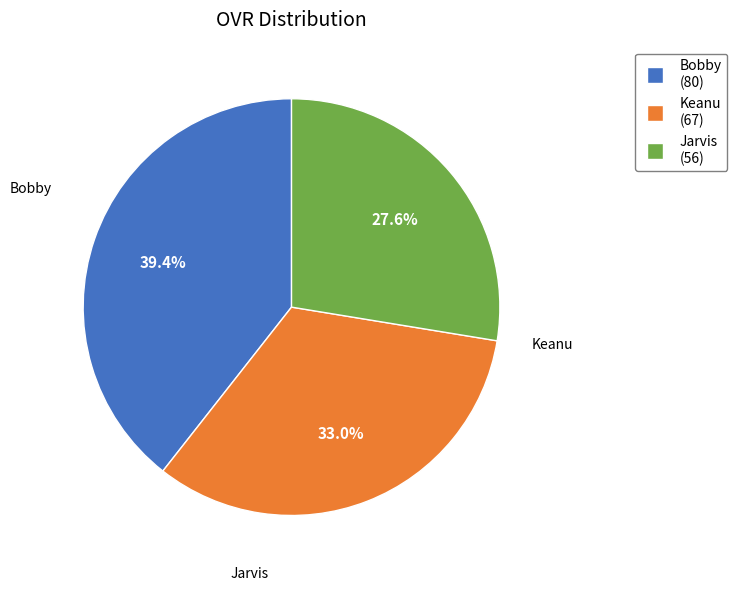

To the nearest percent, what is the combined percentage of Jarvis and Keanu?

61%